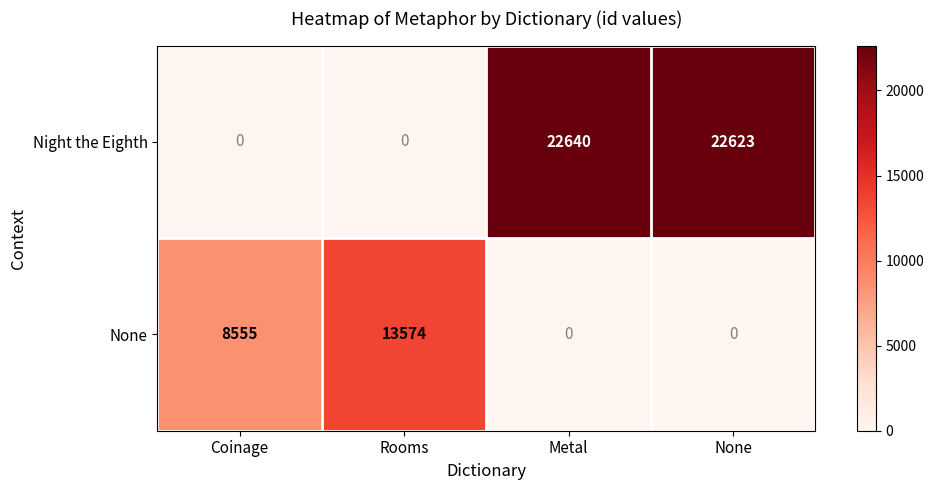

The None series shows 0 at Metal. True or false?

True